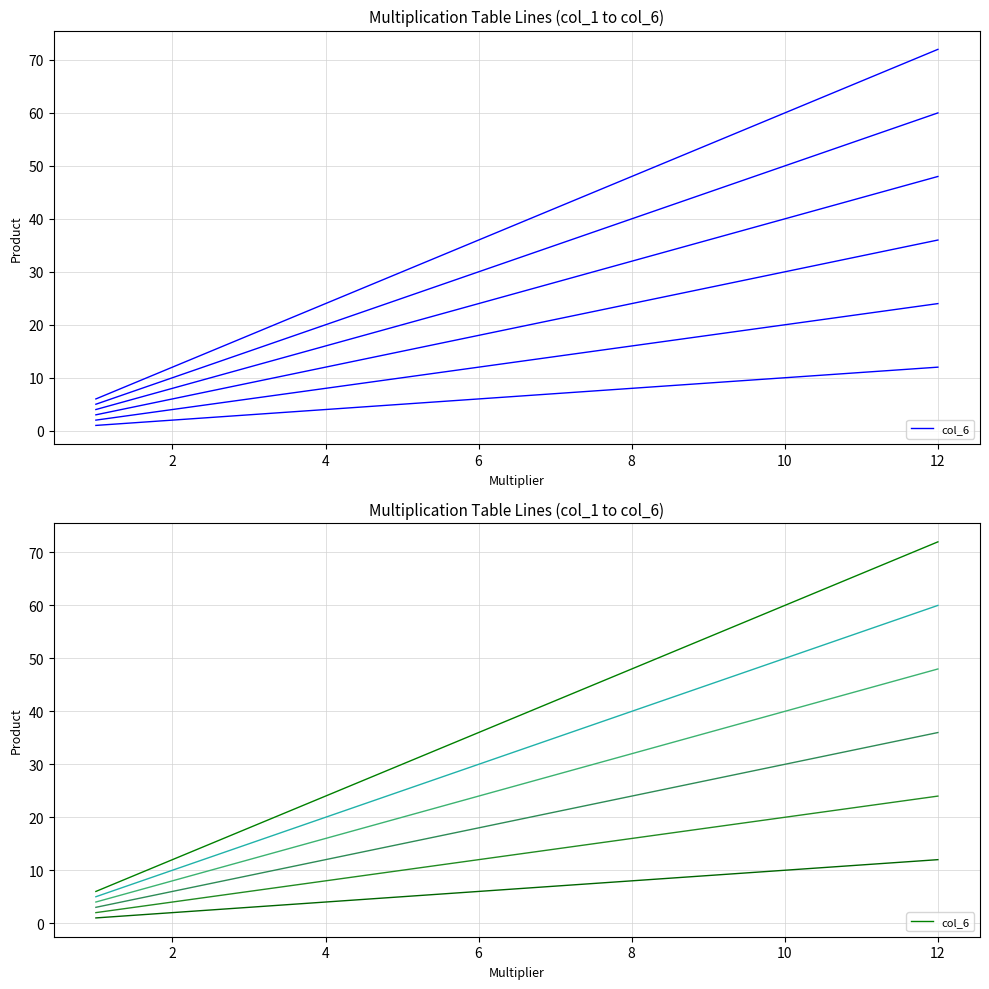

True or false: col_3 has a value of 17 at 8.

False